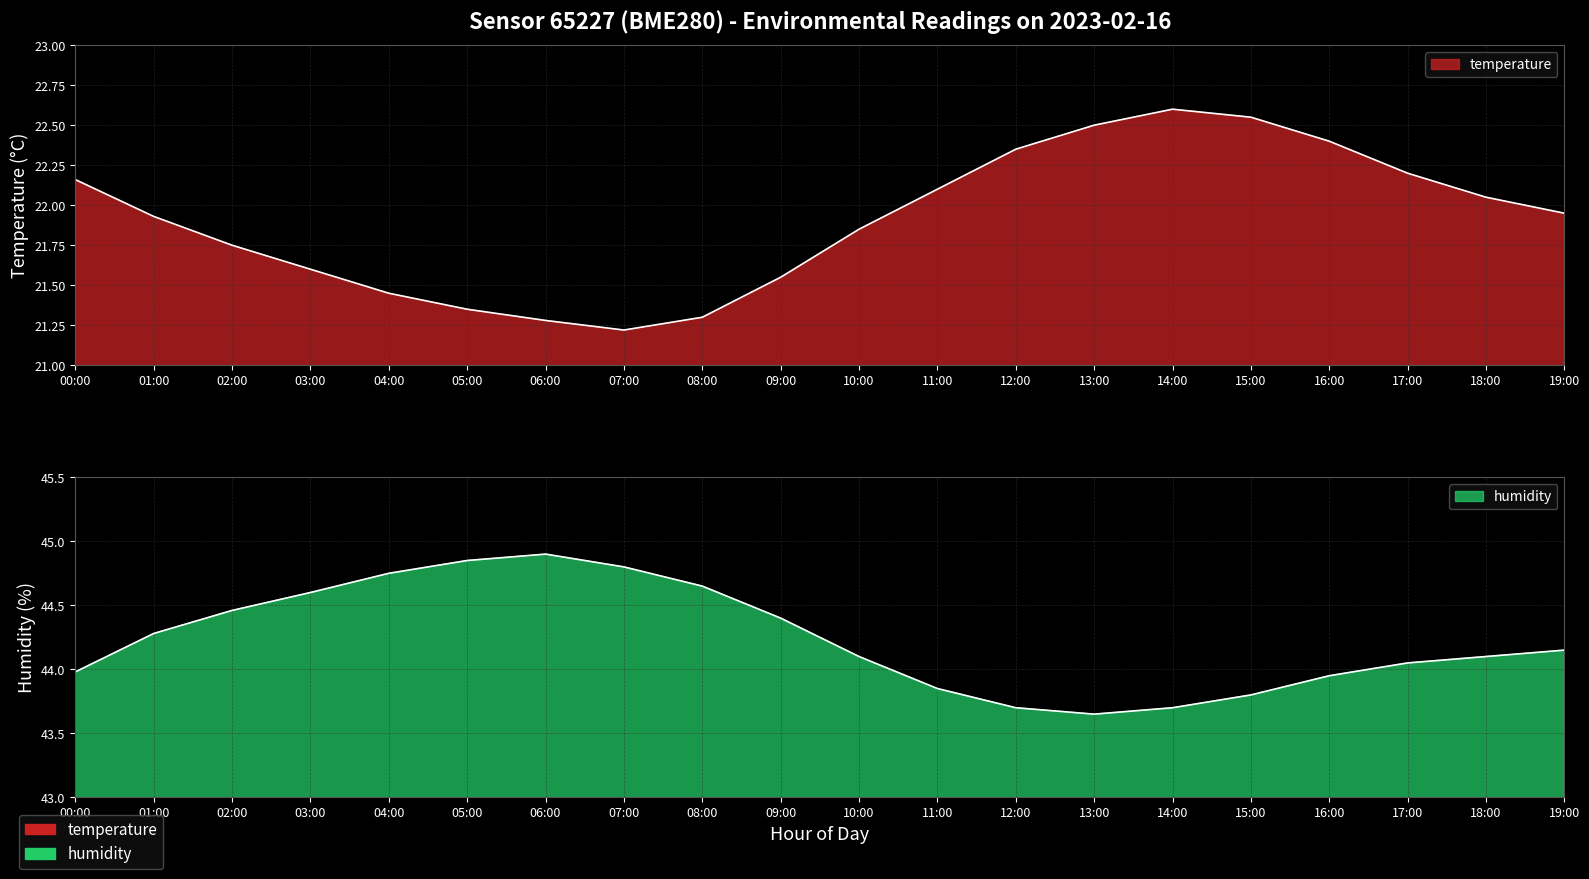

Reading left to right, extract all data points from this chart.

temperature: 00:00=22.2	01:00=21.9	02:00=21.8	03:00=21.6	04:00=21.4	05:00=21.4	06:00=21.3	07:00=21.2	08:00=21.3	09:00=21.6	10:00=21.9	11:00=22.1	12:00=22.4	13:00=22.5	14:00=22.6	15:00=22.6	16:00=22.4	17:00=22.2	18:00=22.1	19:00=21.9
humidity: 00:00=44.0	01:00=44.3	02:00=44.5	03:00=44.6	04:00=44.8	05:00=44.9	06:00=44.9	07:00=44.8	08:00=44.6	09:00=44.4	10:00=44.1	11:00=43.9	12:00=43.7	13:00=43.6	14:00=43.7	15:00=43.8	16:00=44.0	17:00=44.0	18:00=44.1	19:00=44.1